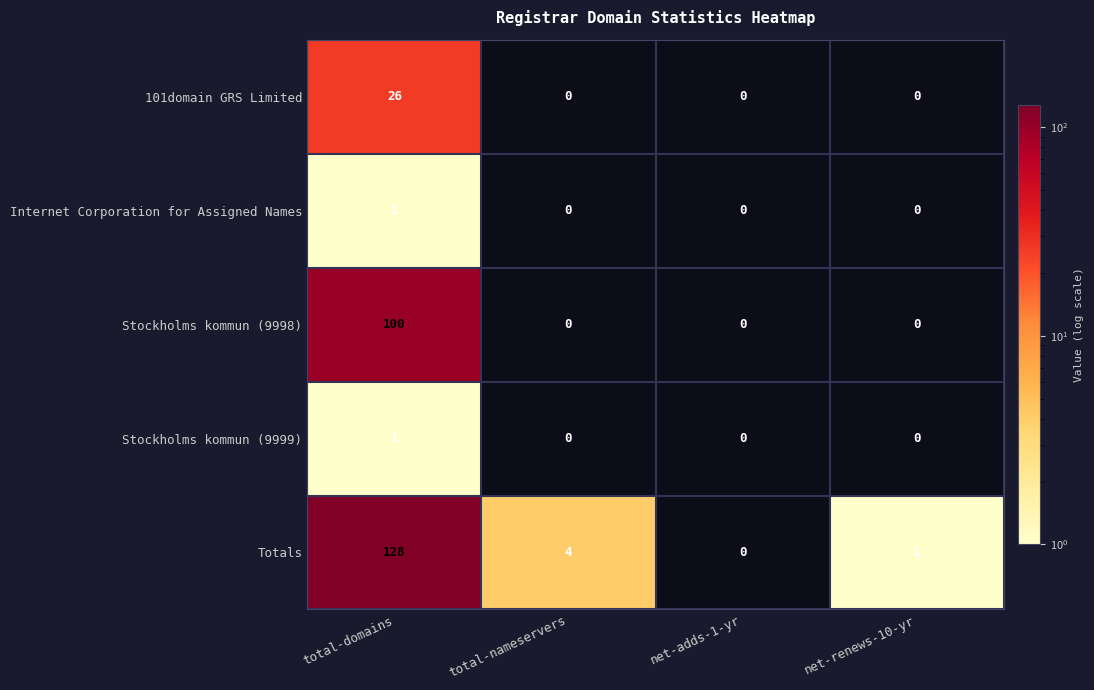

Which series has the widest spread of values?

Totals